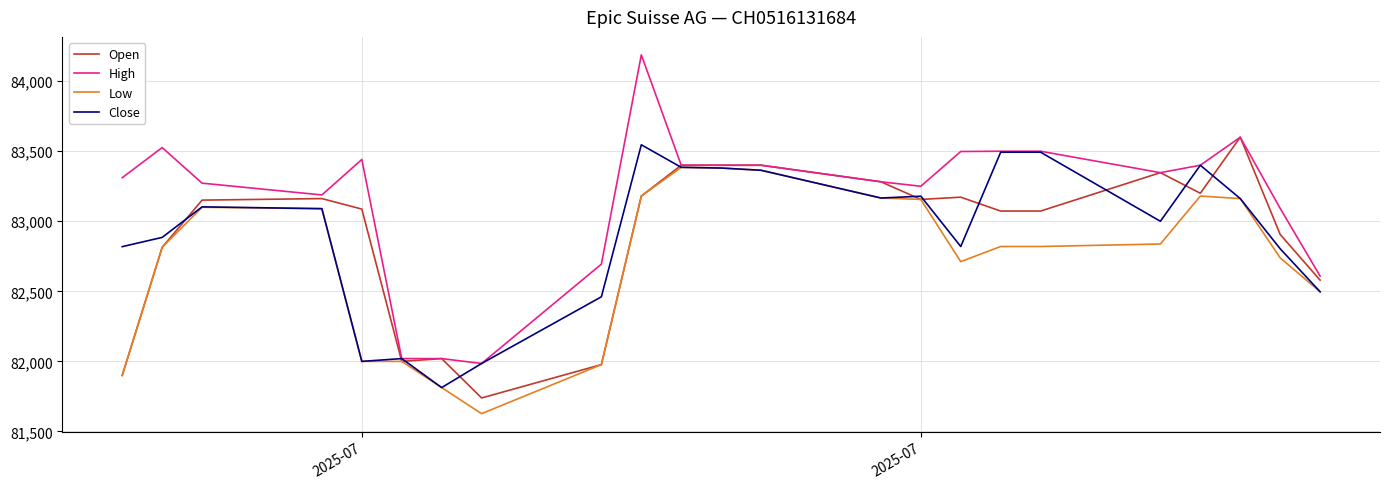

True or false: High has more than 2 points higher than both neighbors.

True